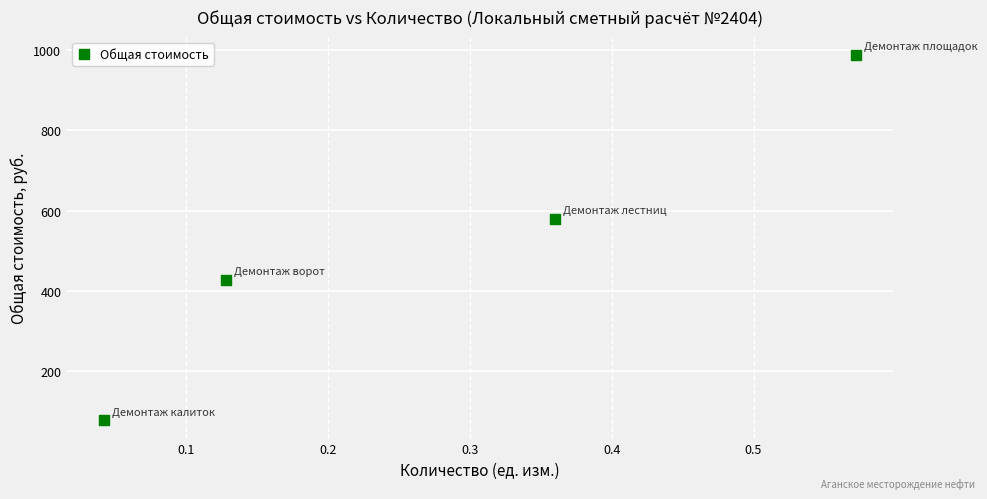

What Y value in the scatter plot is closest to 533?

580